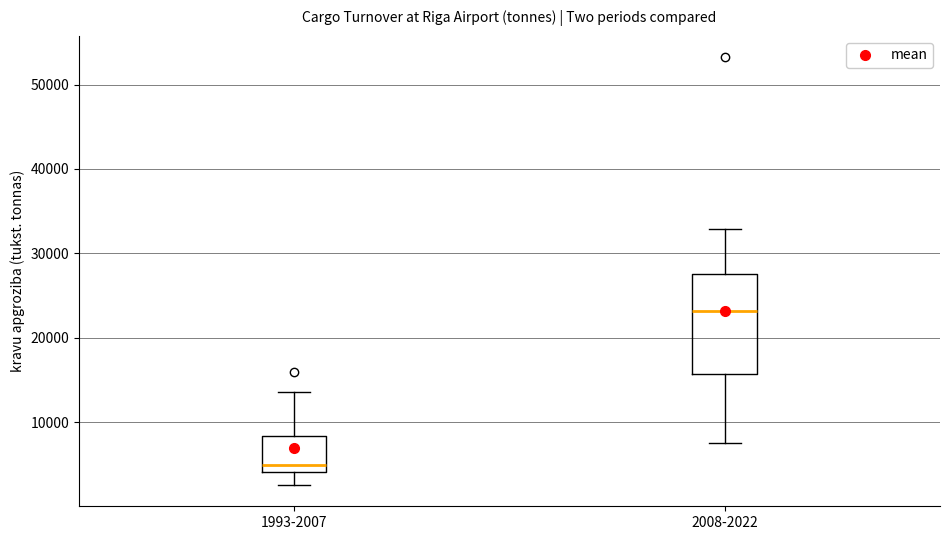

Which box's median line is the lowest?

1993-2007